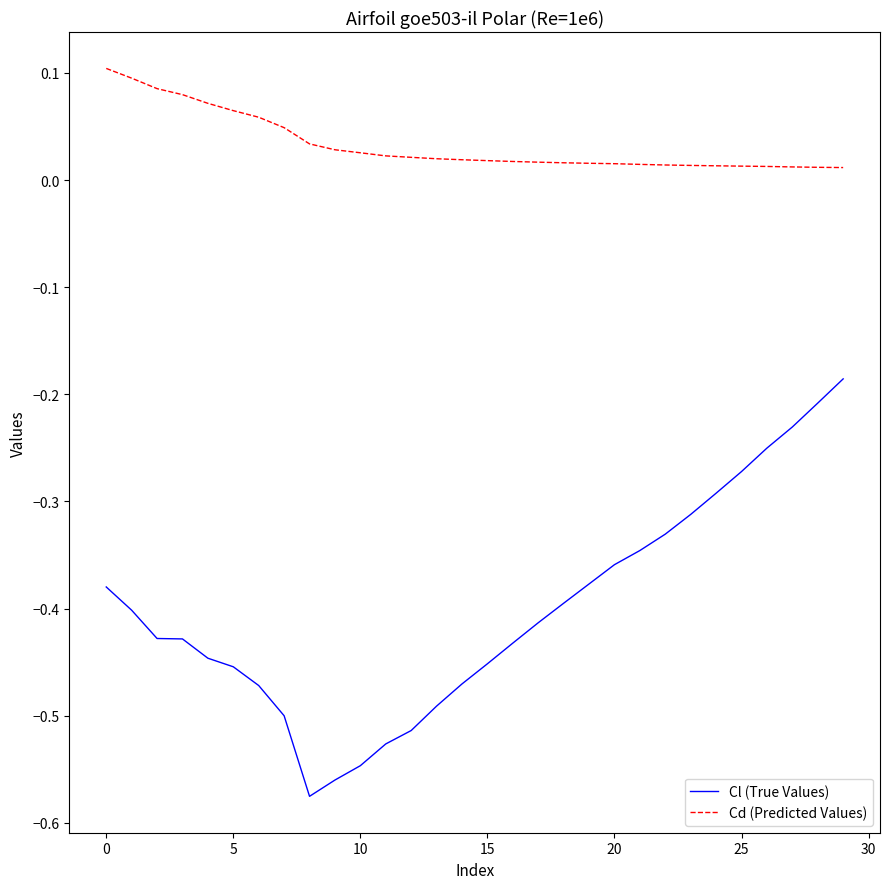

Rank the series by their average value, from lowest to highest.

Cl (True Values), Cd (Predicted Values)